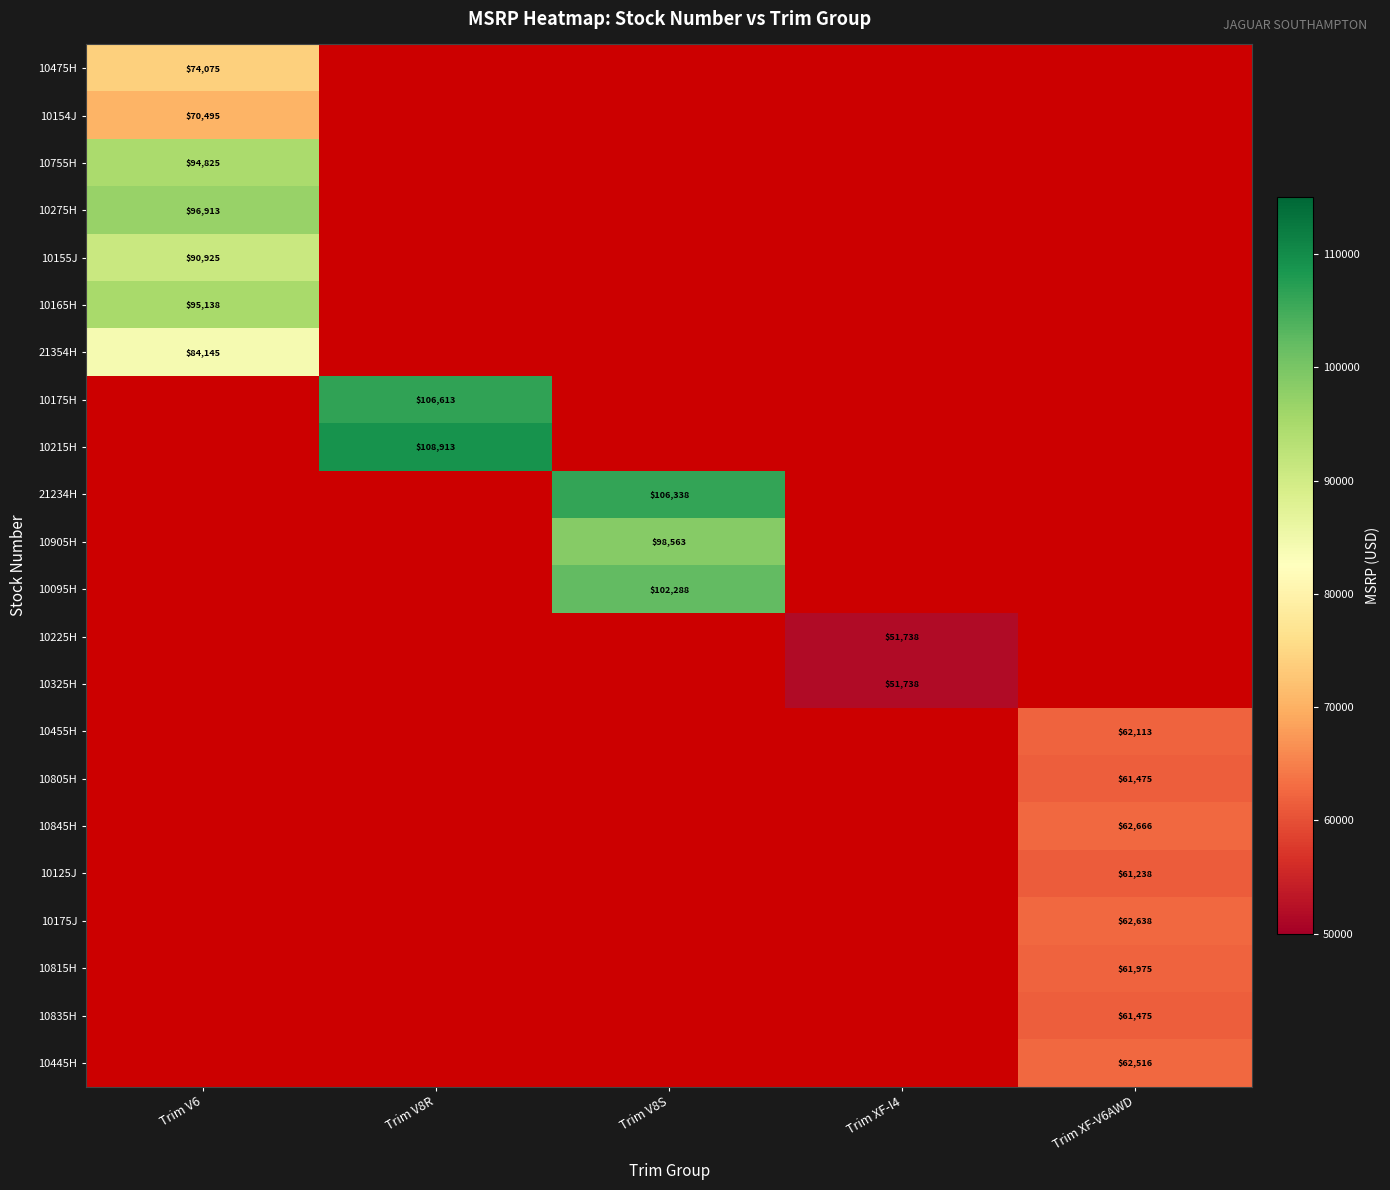

True or false: 10095H has a value of 102288 at Trim V8S.

True